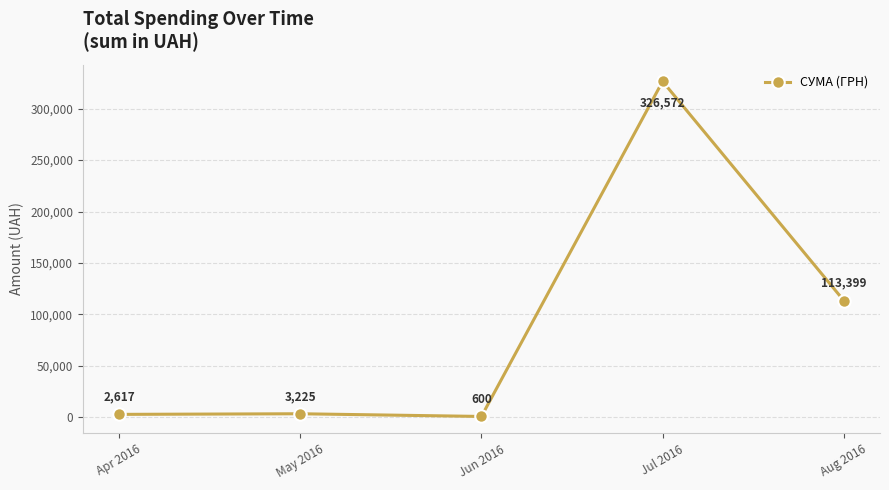

Which category has the lowest value across all series?

Jun 2016